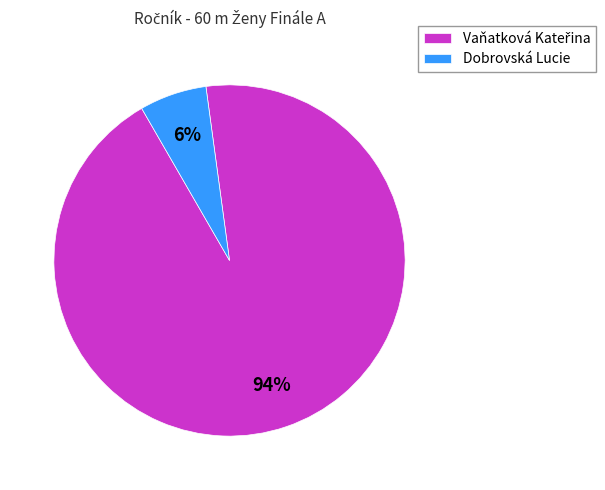

Does any single category account for the majority?

Yes